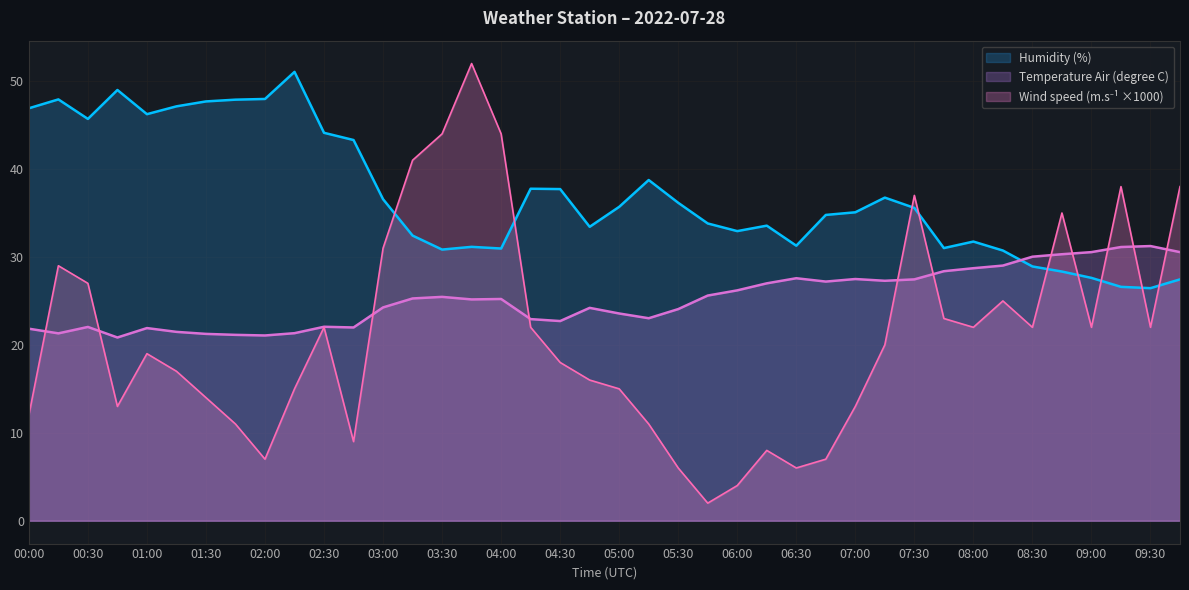

True or false: Humidity (%) has a value of 20.7 at 04:00.

False